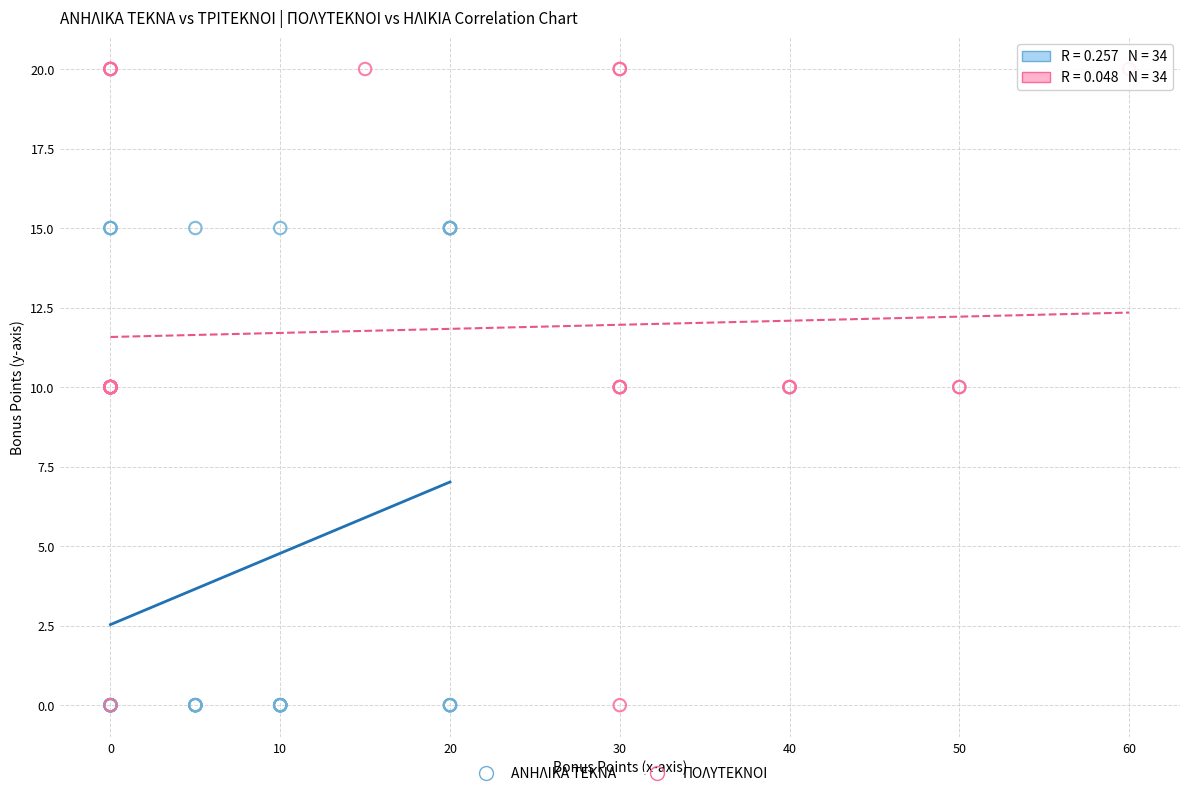

Which series has the widest spread of Y values?

ΠΟΛΥΤΕΚΝΟΙ